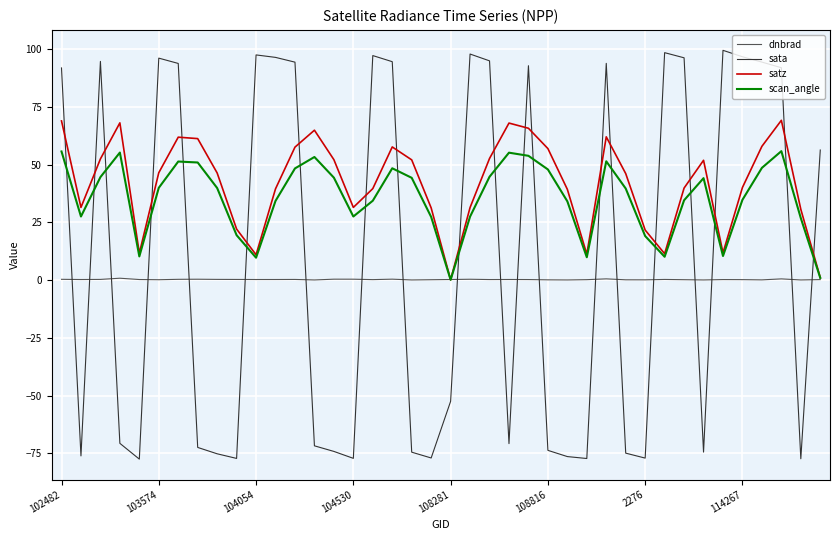

What is the smallest value displayed?

-77.4